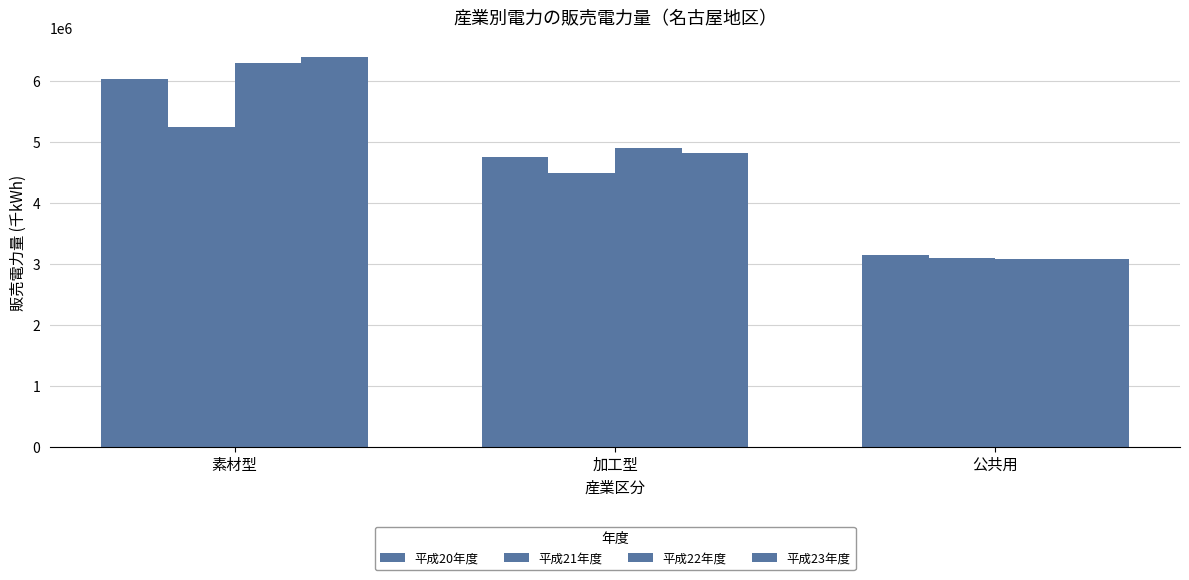

Read the 平成23年度 value at 加工型.

4822370